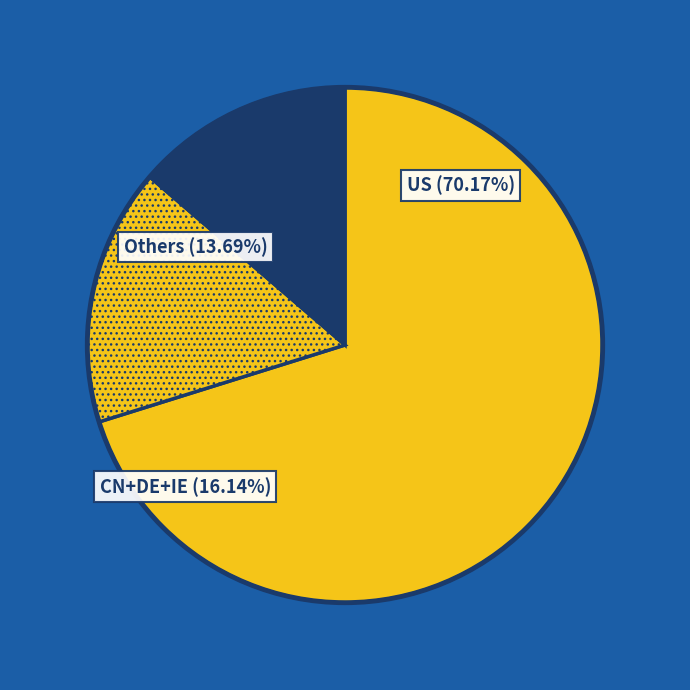

To the nearest percent, what is the combined percentage of GB and RU?

4%